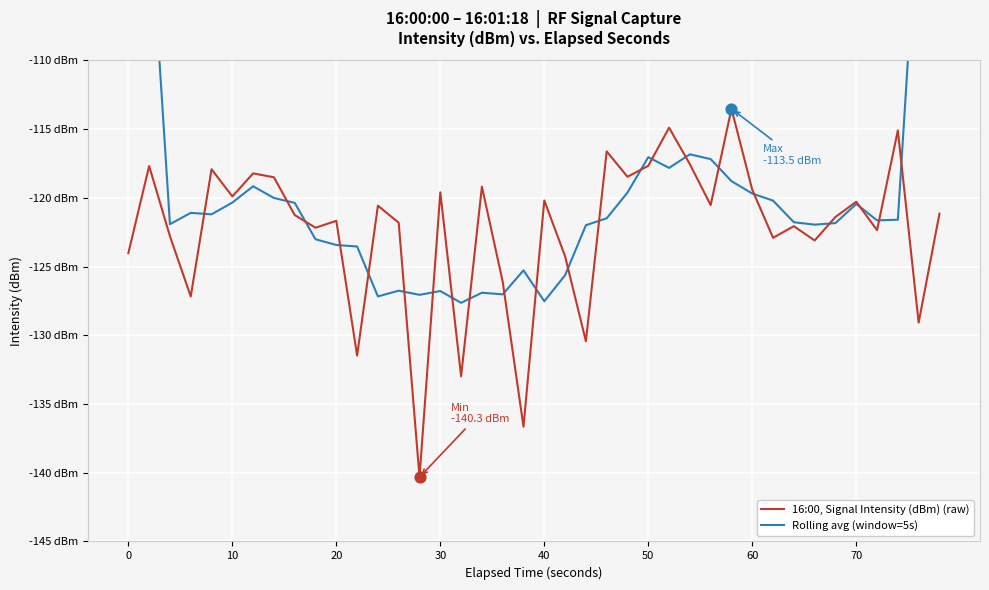

Is the value of 16:00, Signal Intensity (dBm) (raw) at 40 greater than the value of Rolling avg (window=5s) at 40?

Yes